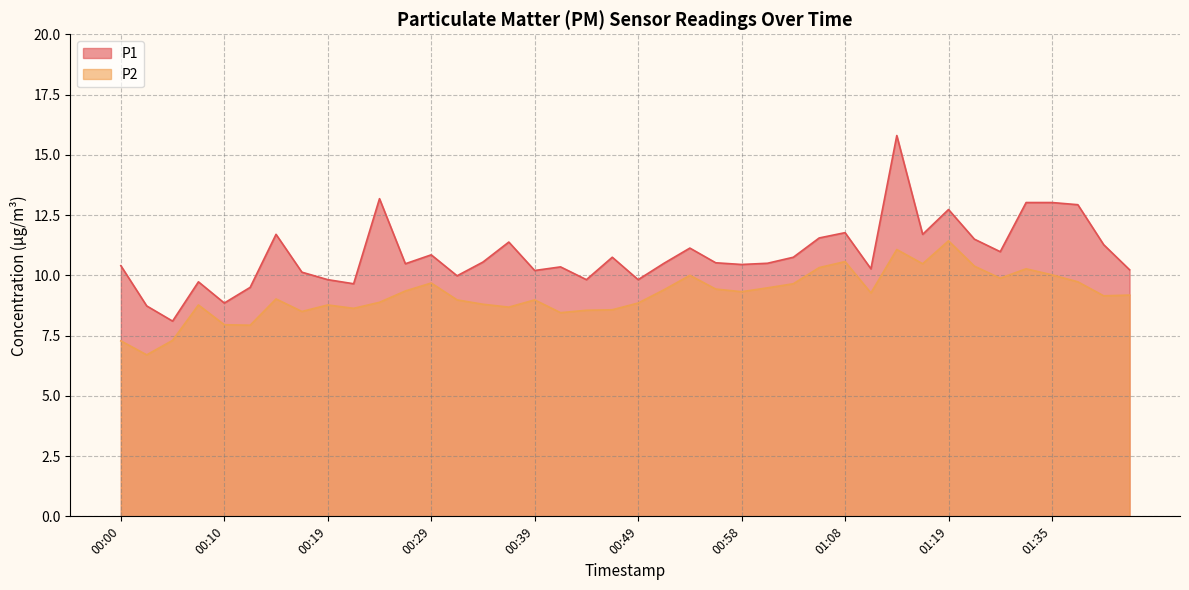

Read the P1 value at 00:27.

10.5